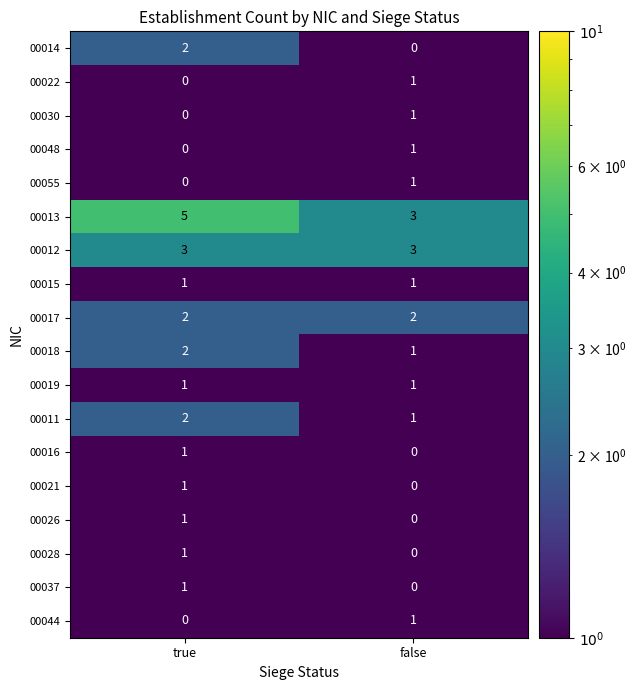

Rank the categories by 00028 value from lowest to highest.

false, true